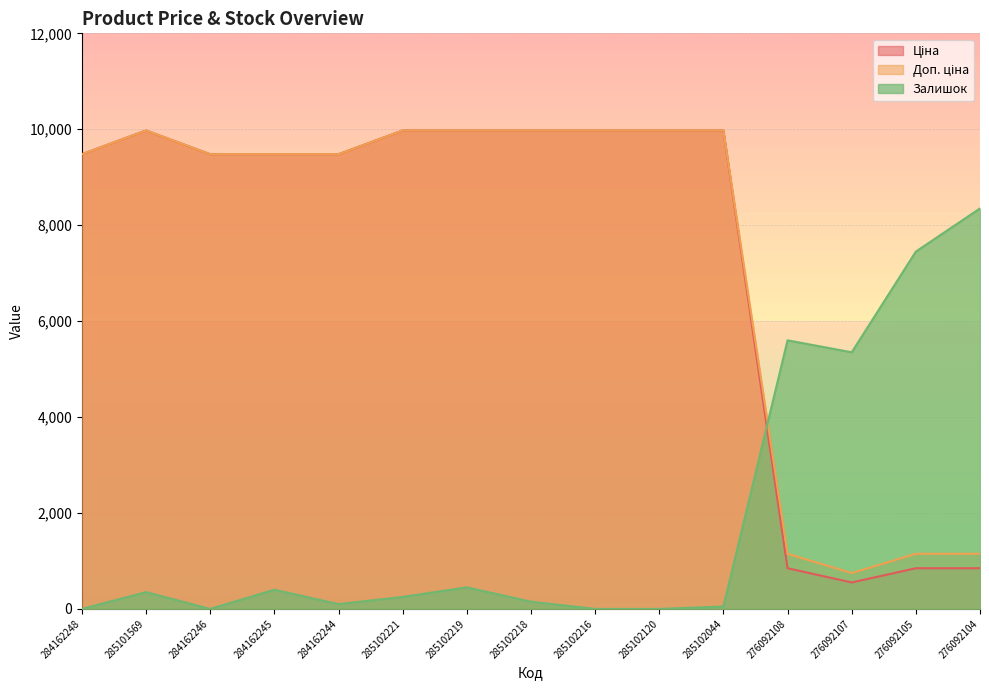

What is the sum of all Ціна values?

110842.0